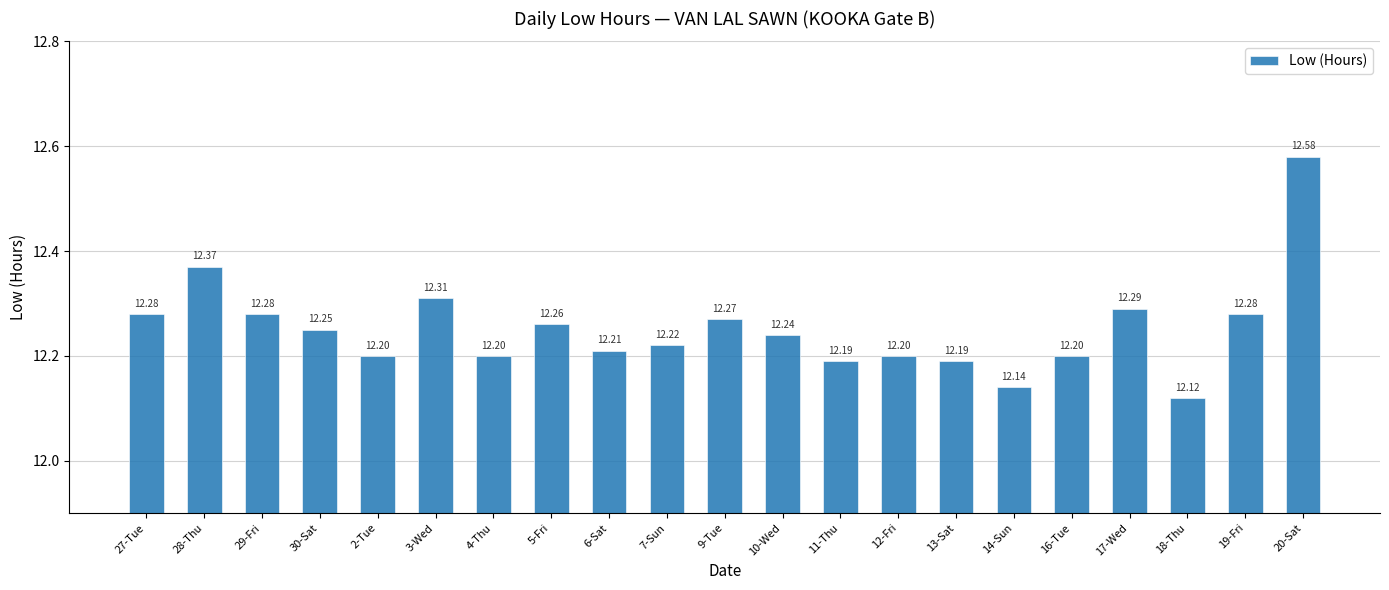

Between 11-Thu and 7-Sun, which is larger?

7-Sun